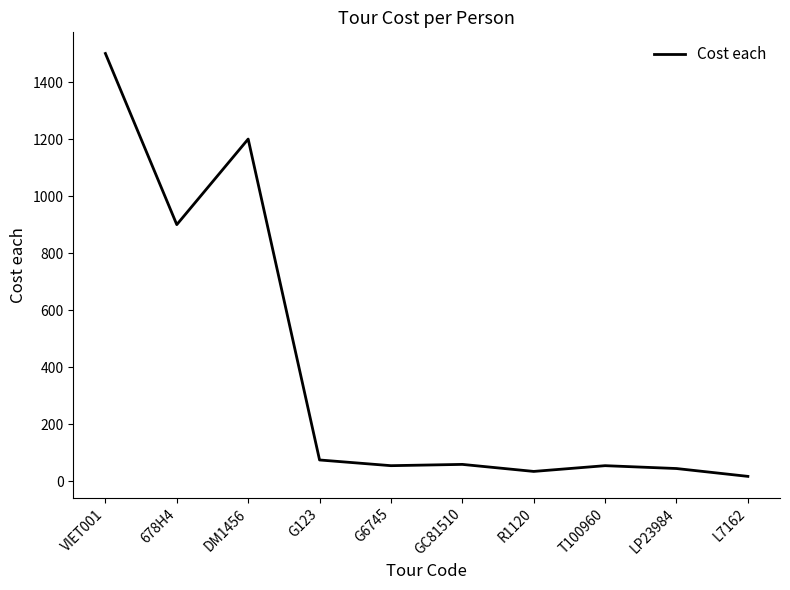

Which has a higher value, R1120 or 678H4?

678H4